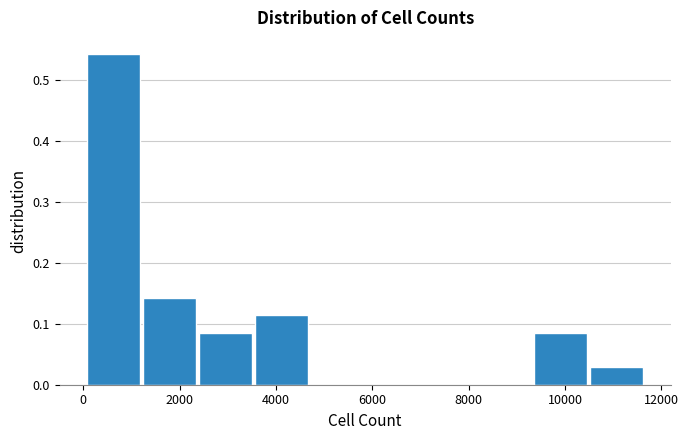

Reading left to right, transcribe this chart: for each bar, give the range it covers on the x-axis and its height. Neither the bar edges nor the heights are printed on the chart, so give them approximately, as read against the axes.

0 to 1200: 0.54
1200 to 2400: 0.14
2400 to 3600: 0.09
3600 to 4800: 0.11
4800 to 5800: 0
5800 to 7000: 0
7000 to 8200: 0
8200 to 9400: 0
9400 to 10600: 0.09
10600 to 11600: 0.03